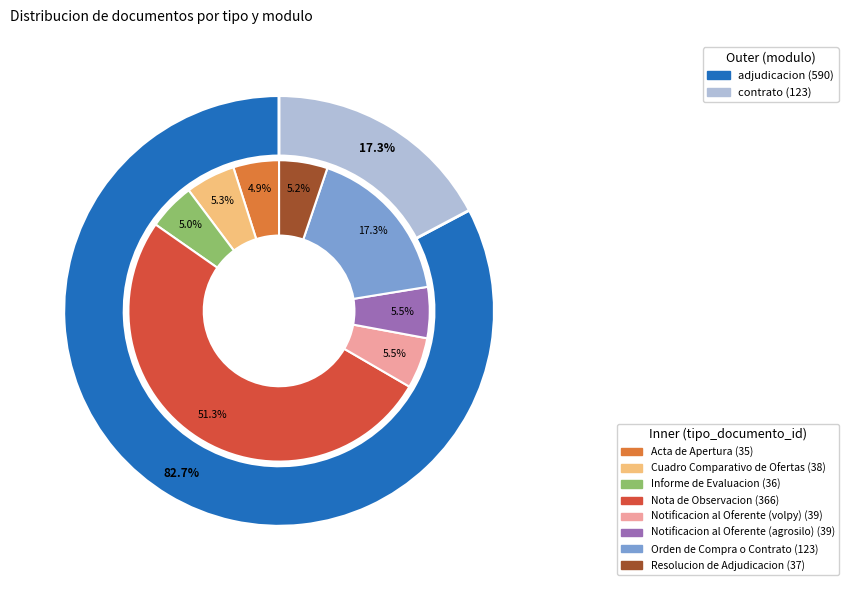

How many slices are in this pie chart?

8